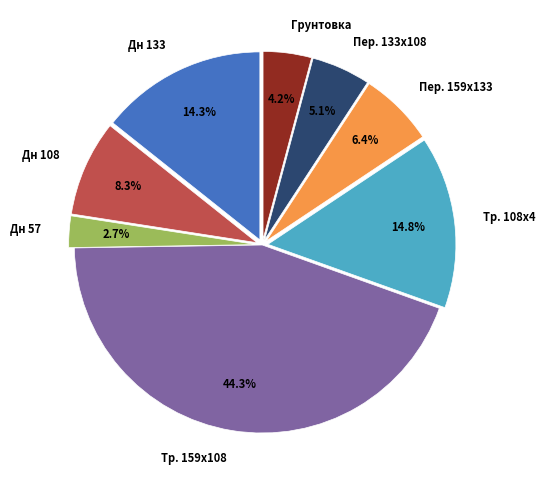

Which category has the biggest portion of the pie?

Тр. 159х108